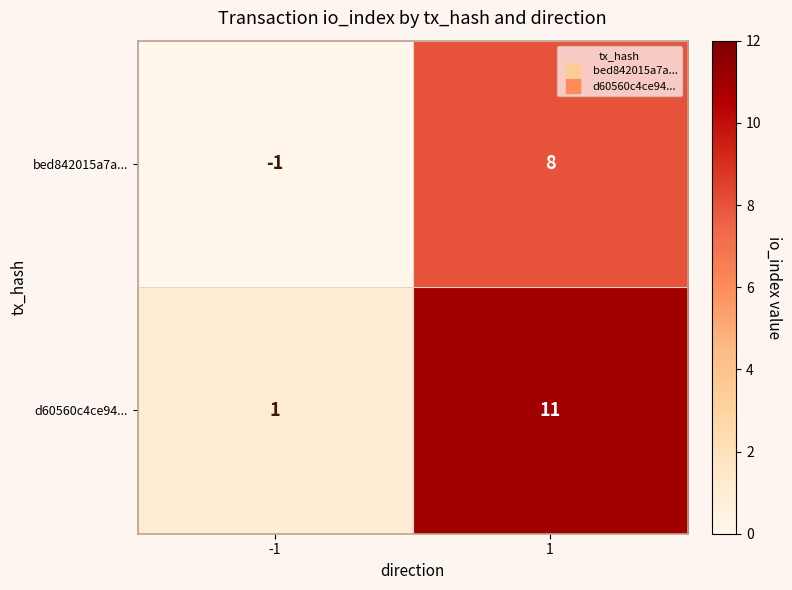

Reading right to left, extract all data points from this chart.

bed842015a7a...: 1=8	-1=-1
d60560c4ce94...: 1=11	-1=1